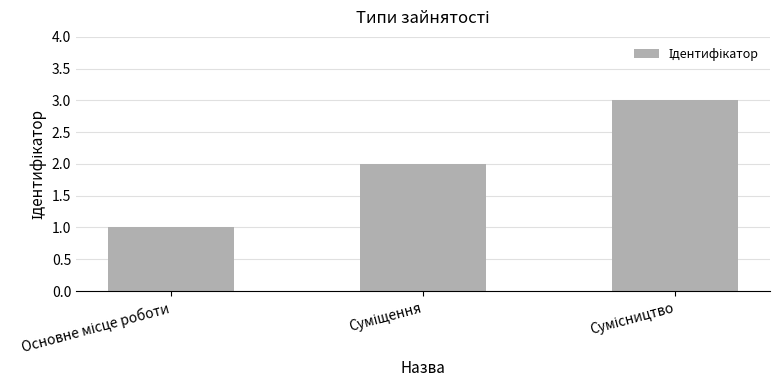

How many values are between 1 and 3?

3